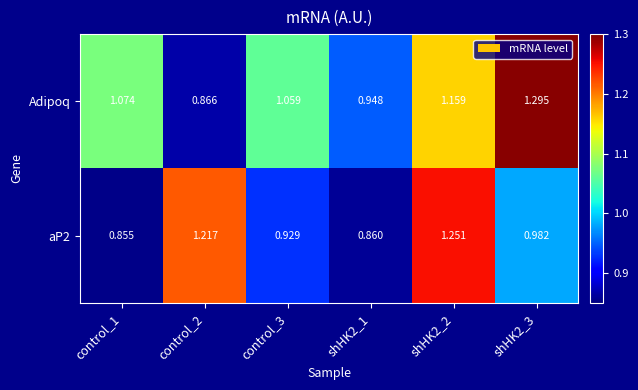

What is the difference between the highest and lowest values at shHK2_1?

0.1